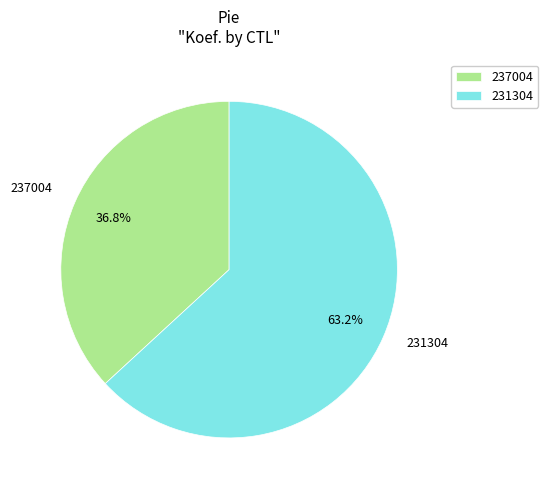

Combined, do 237004 and 231304 account for over 50%?

Yes